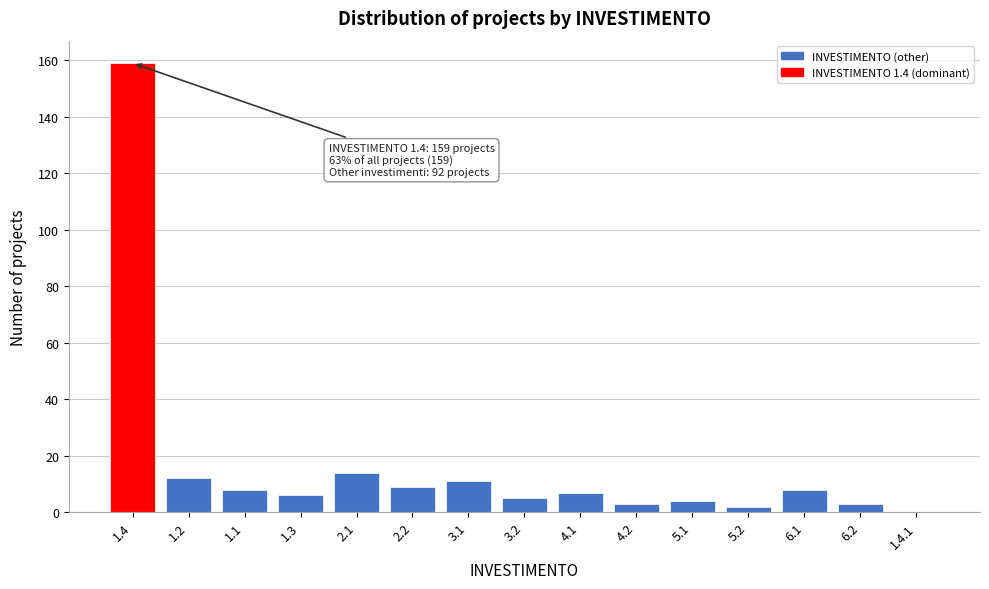

Reading left to right, list all the values displayed in this chart.

1.4=159	1.2=12	1.1=8	1.3=6	2.1=14	2.2=9	3.1=11	3.2=5	4.1=7	4.2=3	5.1=4	5.2=2	6.1=8	6.2=3	1.4.1=0